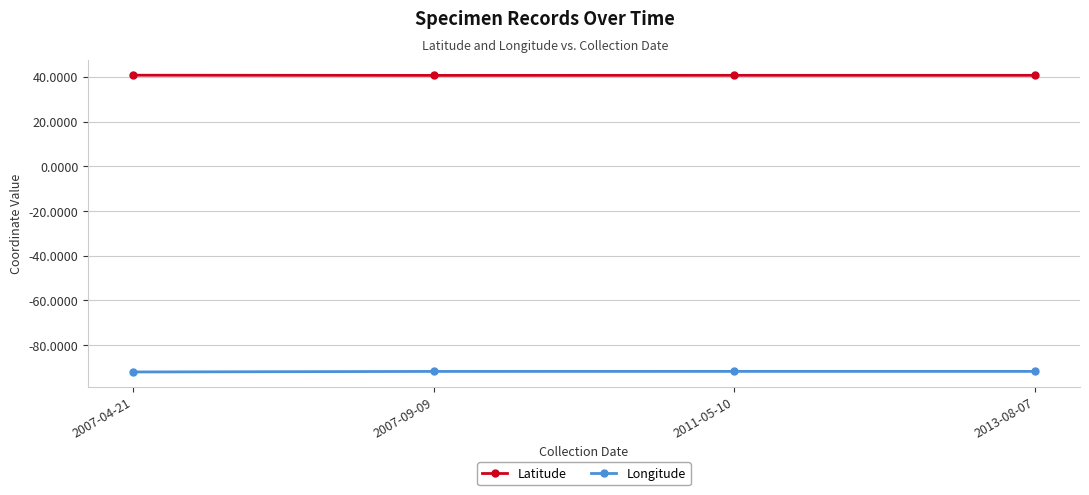

True or false: Longitude and Latitude intersect in this chart.

False